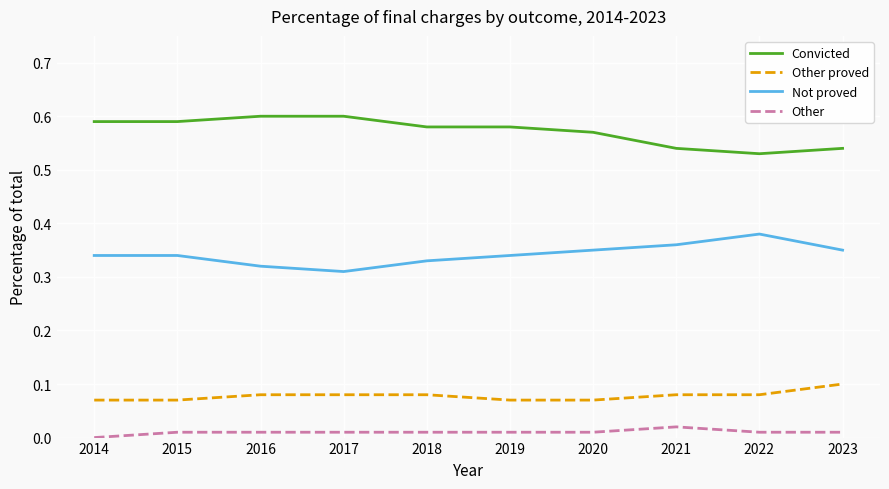

True or false: Convicted and Not proved intersect in this chart.

False